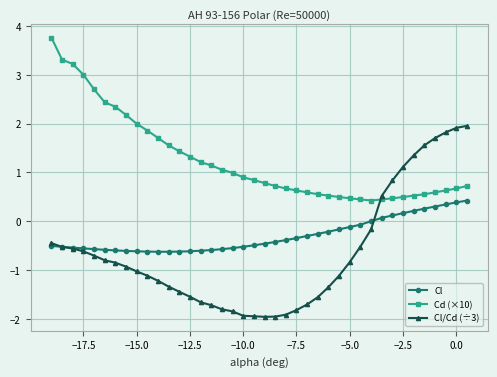

What is the smallest value displayed?

-2.0